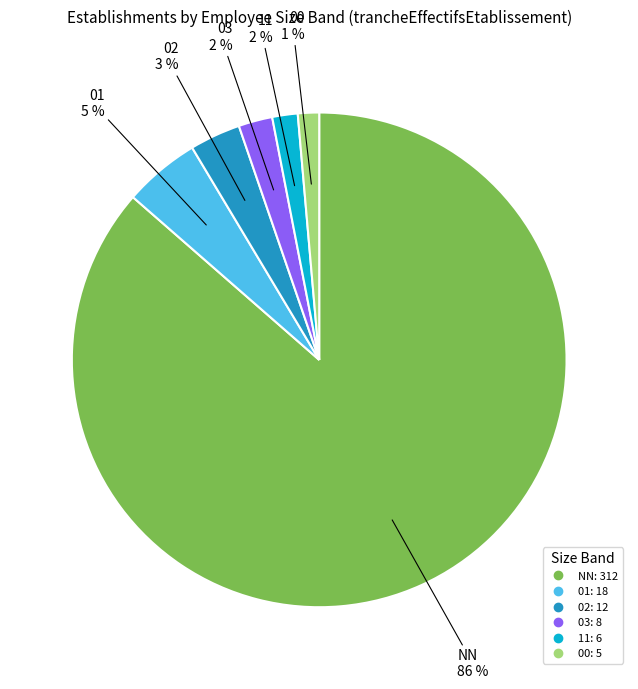

How many segments does this pie chart have?

6